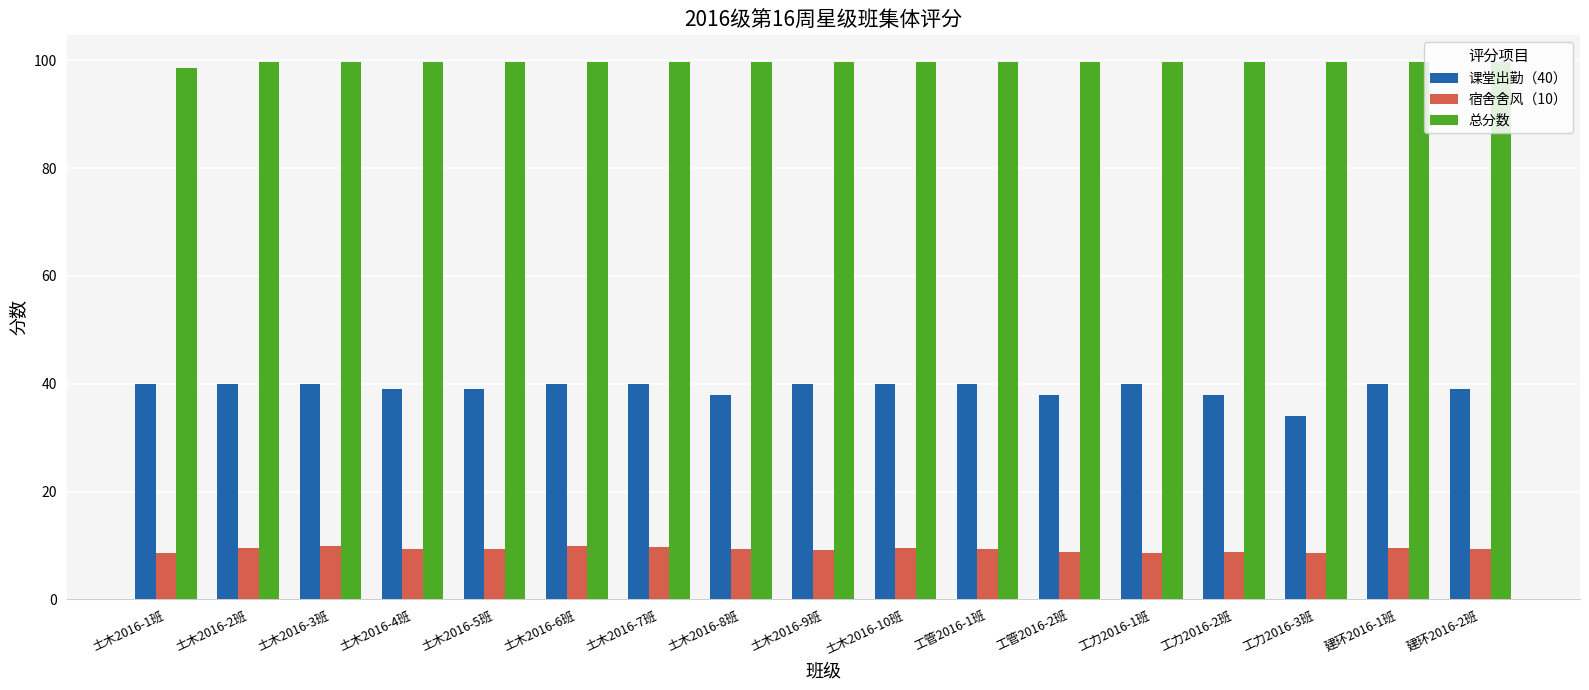

Read the 宿舍舍风（10） value at 土木2016-6班.

9.9